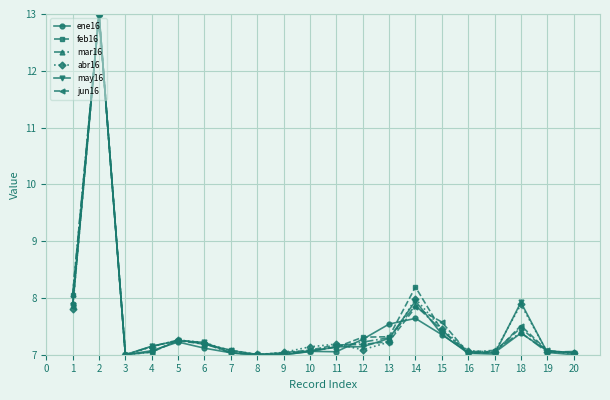

Does the chart have visible grid lines?

Yes